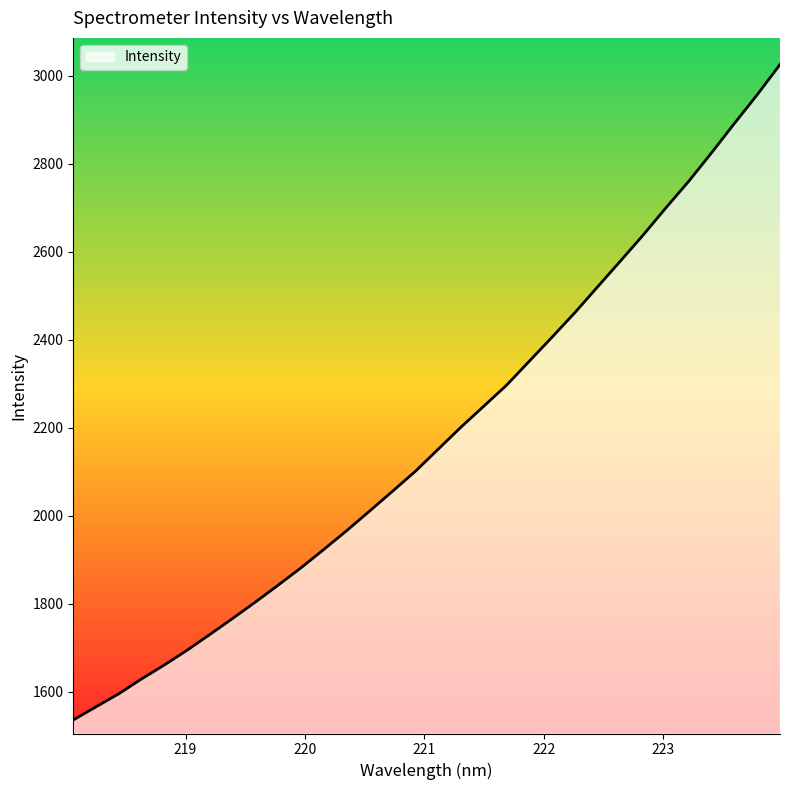

What is the greatest value displayed?

3025.9